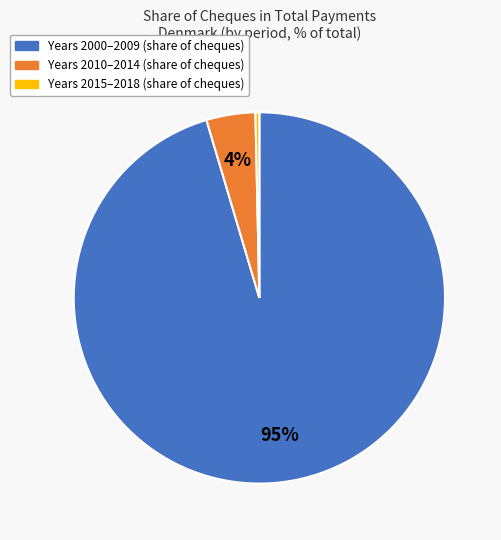

How many slices are in this pie chart?

3